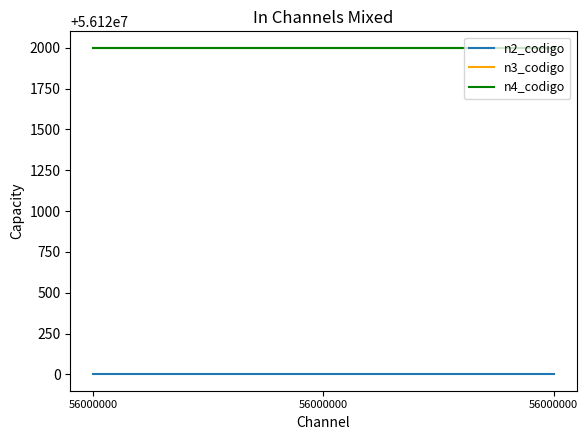

Reading left to right, transcribe all the data shown in this chart.

n2_codigo: 56120000	56120000	56120000
n3_codigo: 56122000	56122000	56122000
n4_codigo: 56122001	56122001	56122001